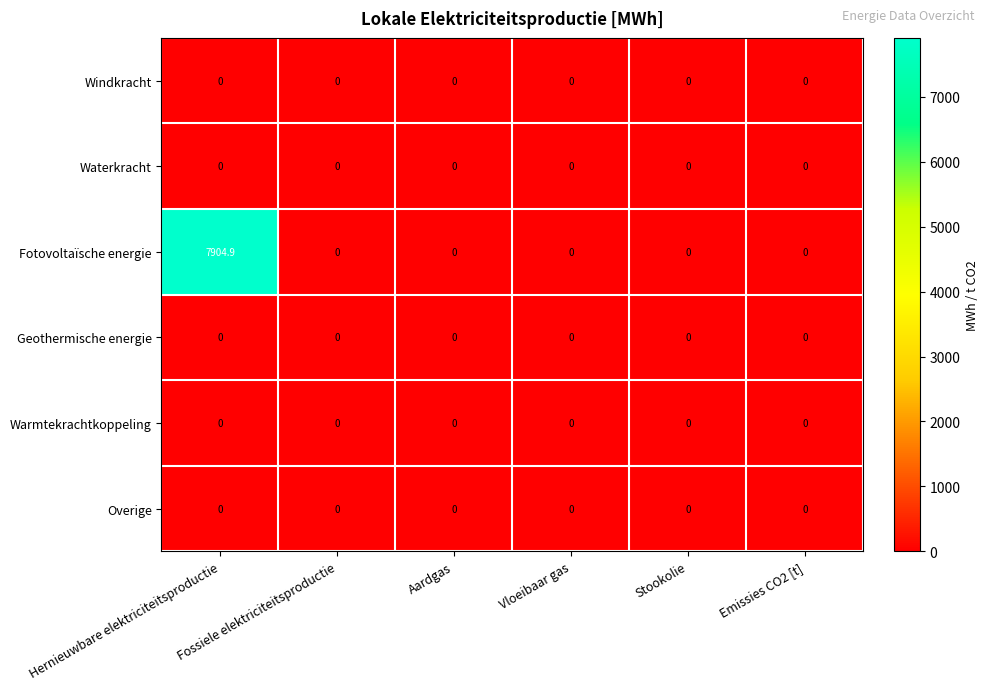

Which series has the largest total across all categories?

Fotovoltaïsche energie